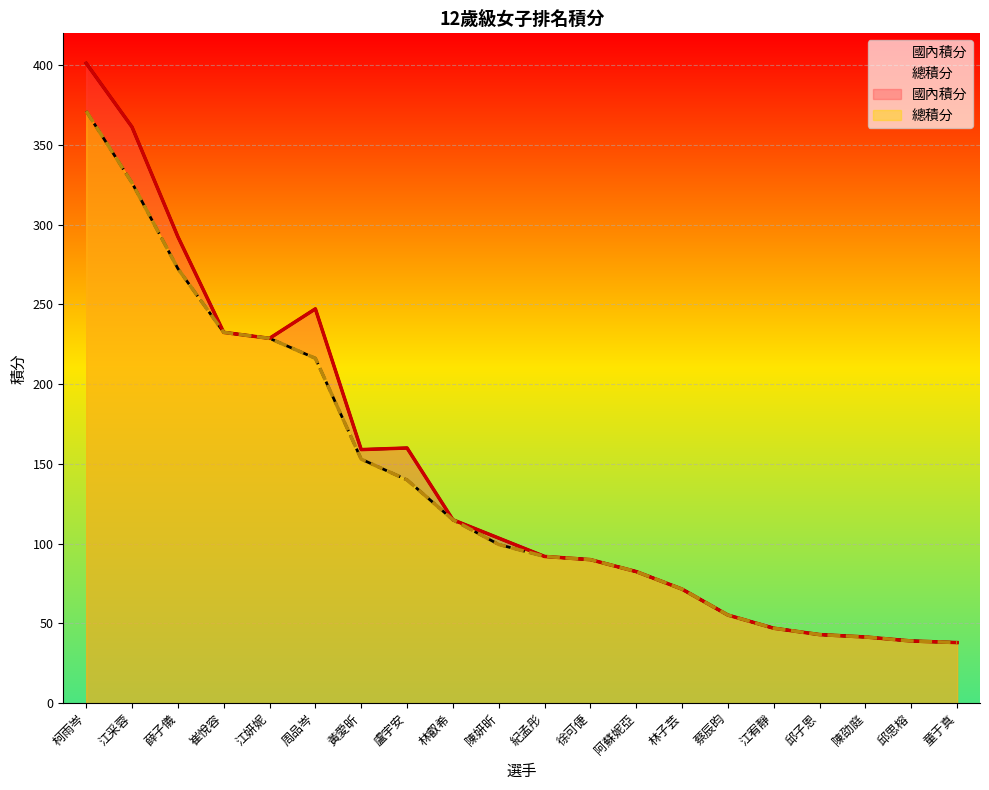

Between 江采蓉 and 薛子儀, which series saw the biggest shift?

國內積分